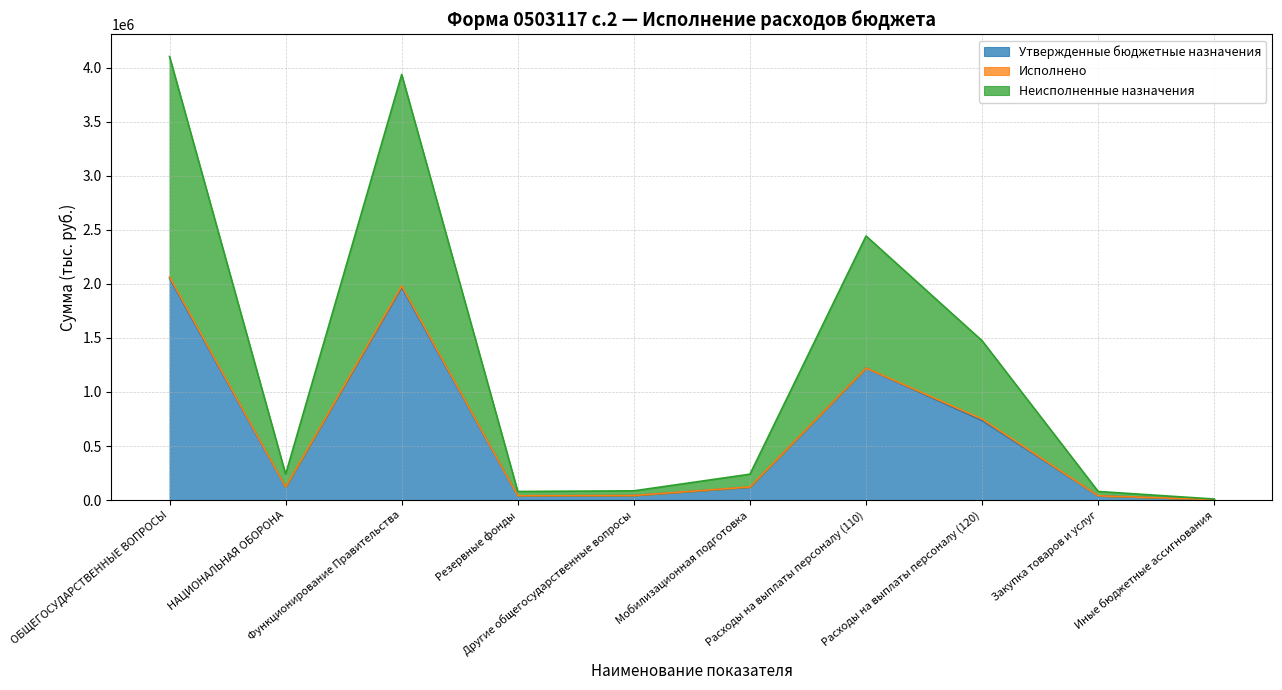

What is the total value across all series at ОБЩЕГОСУДАРСТВЕННЫЕ ВОПРОСЫ?

4103000